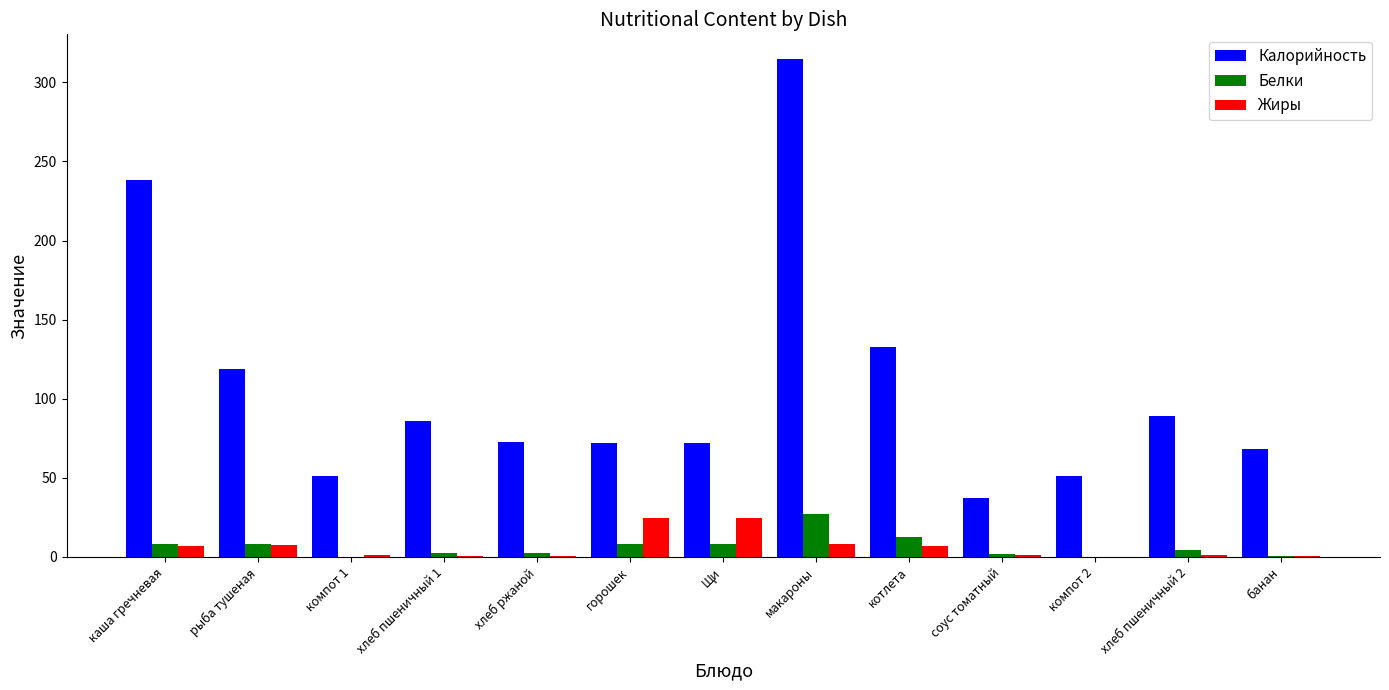

What is the greatest value displayed?

314.6